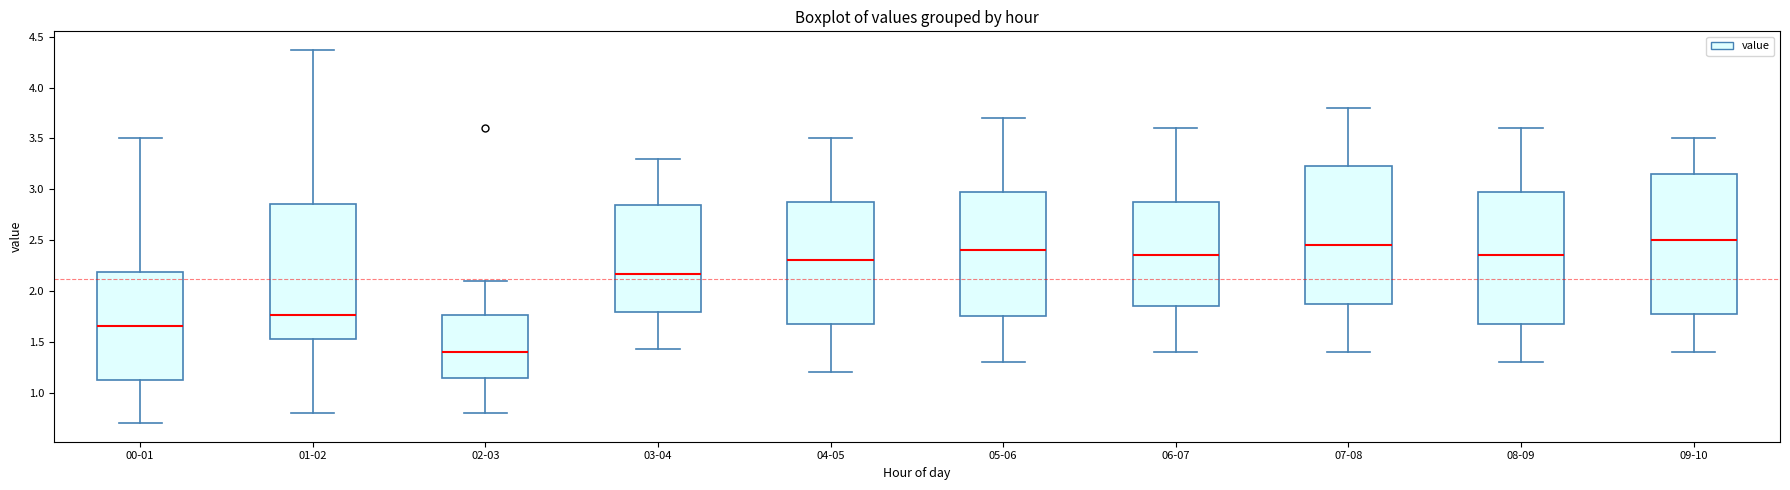

Where is the upper edge of the box for 02-03 on the y-axis? The values are not printed on the chart, so give them approximately, as read against the axis.

1.75